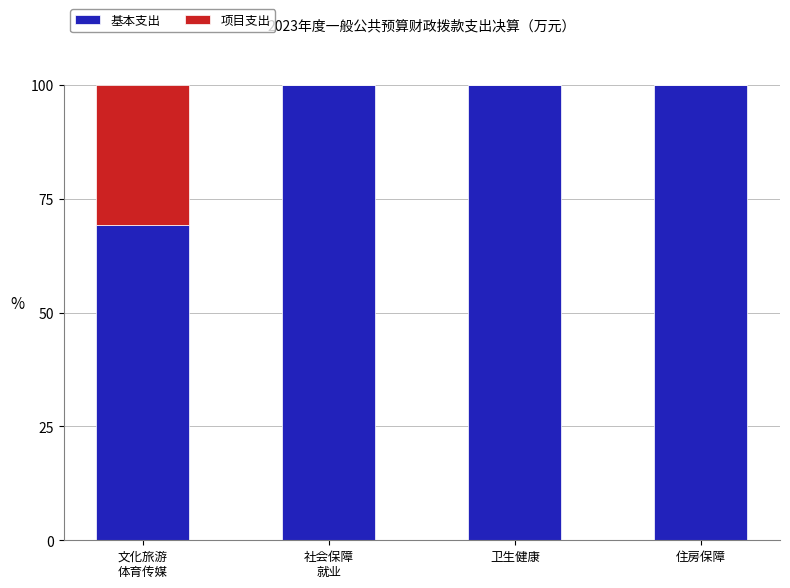

True or false: 基本支出 has a value of 100.0 at 住房保障.

True